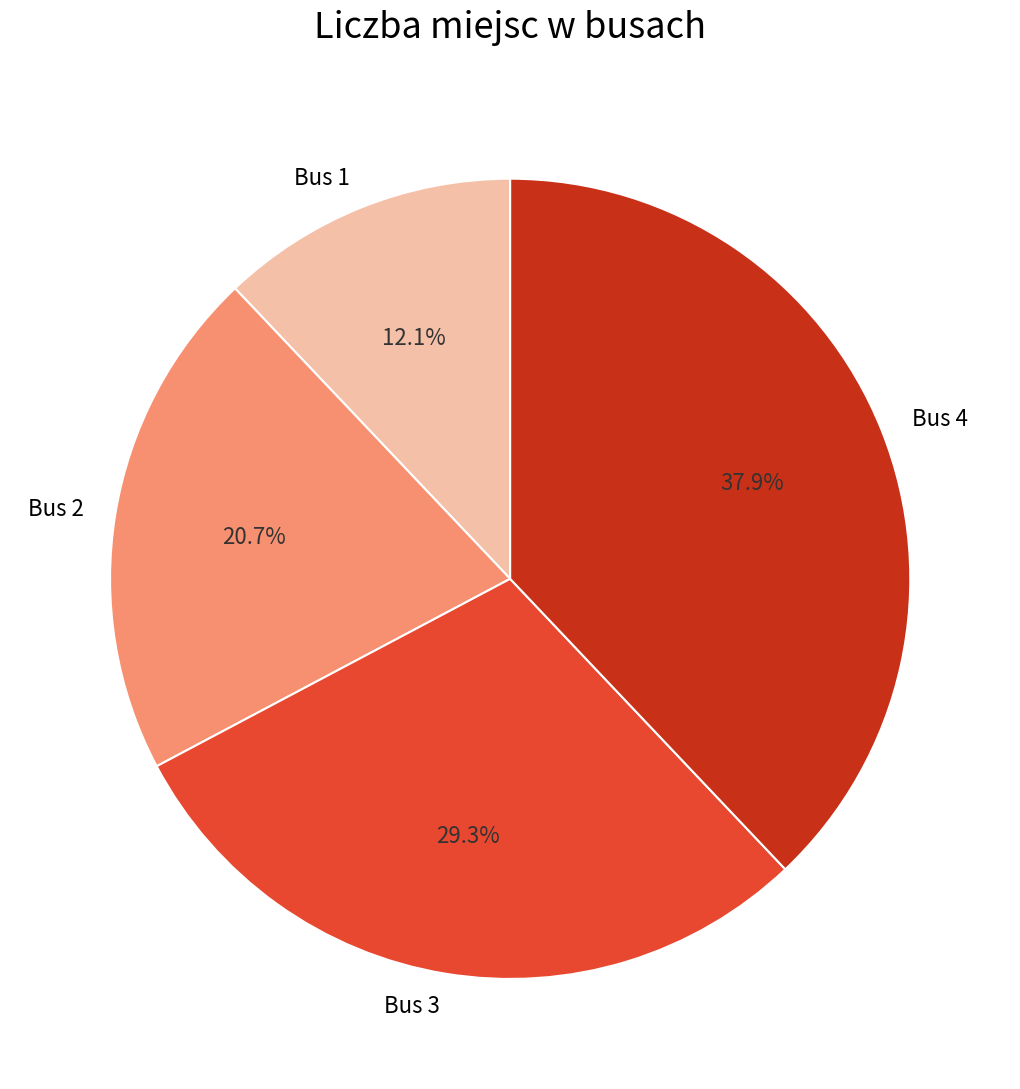

To the nearest percent, what portion does Bus 2 represent?

21%